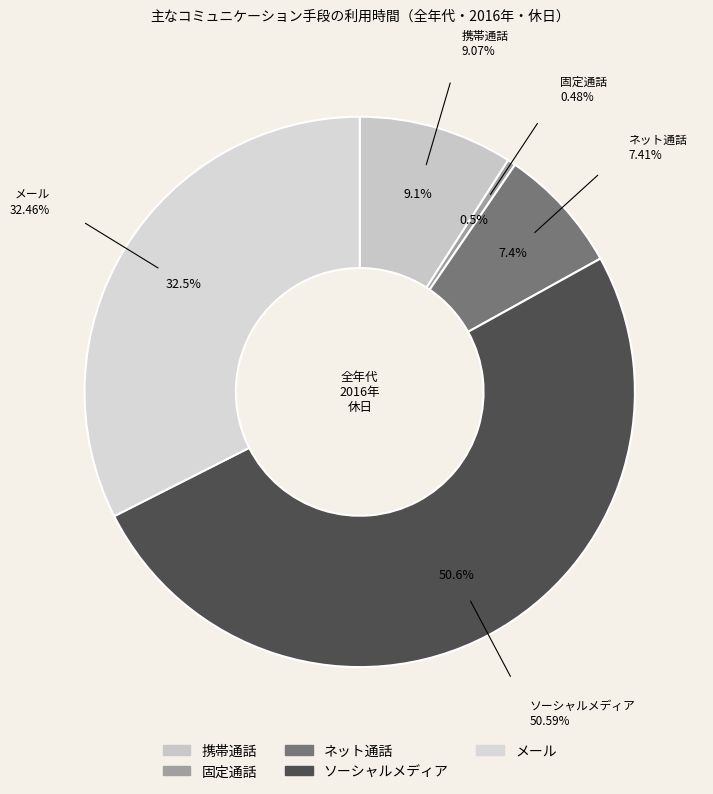

Which category has the smallest portion of the pie?

固定通話